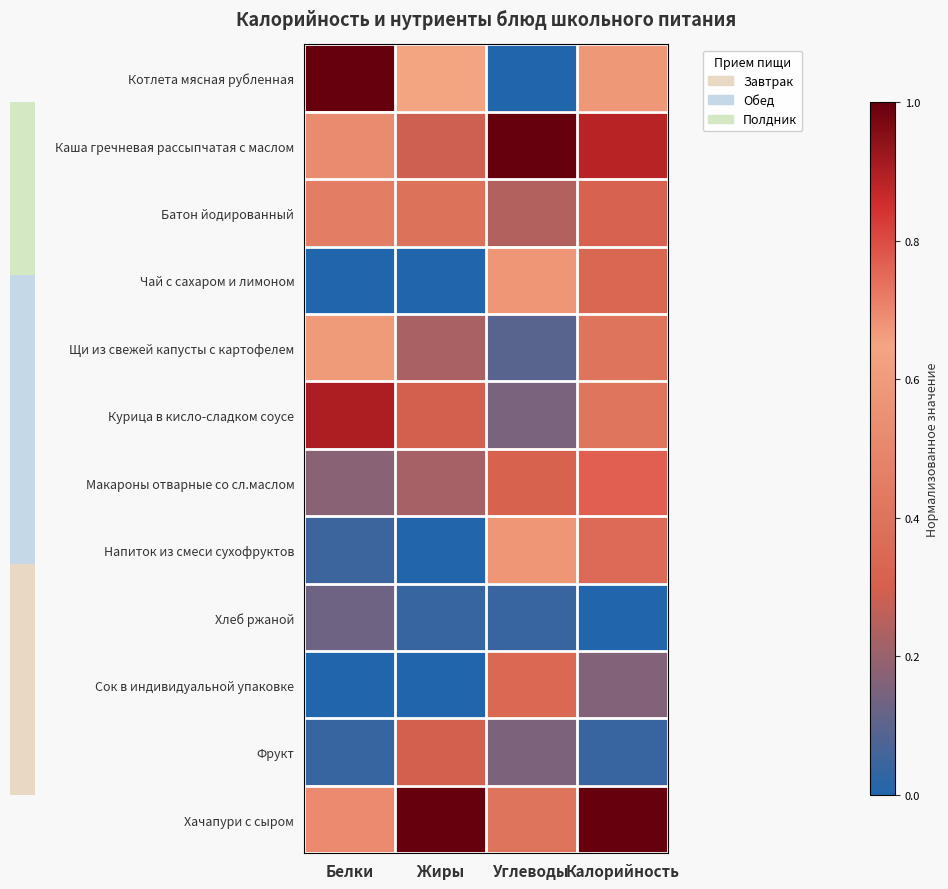

At Жиры, list the series in order from smallest to largest.

Чай с сахаром и лимоном, Сок в индивидуальной упаковке, Напиток из смеси сухофруктов, Хлеб ржаной, Макароны отварные со сл.маслом, Щи из свежей капусты с картофелем, Каша гречневая рассыпчатая с маслом, Курица в кисло-сладком соусе, Фрукт, Батон йодированный, Котлета мясная рубленная, Хачапури с сыром